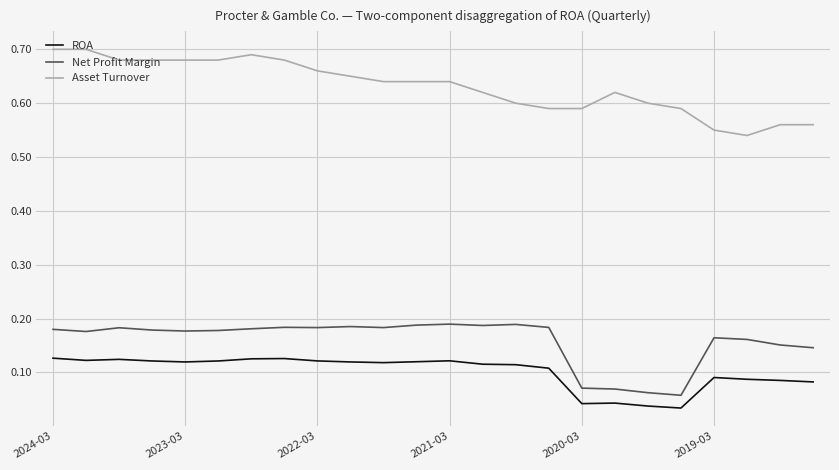

True or false: ROA and Asset Turnover intersect in this chart.

False